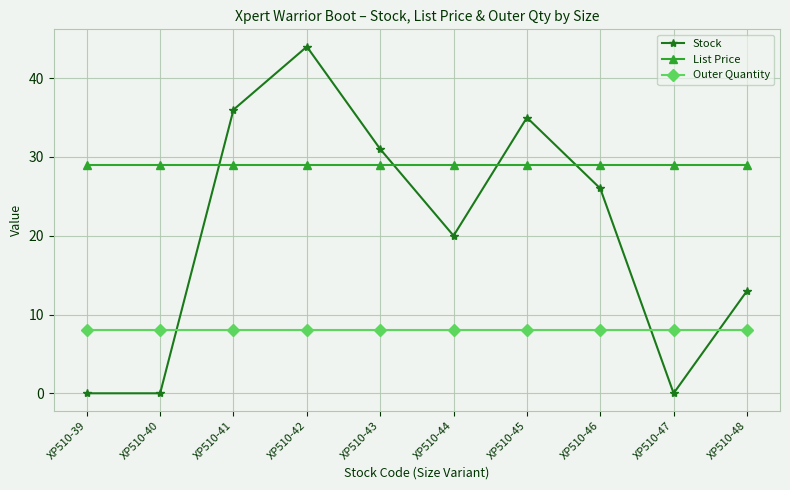

At which label is Stock closest to 22?

XP510-44